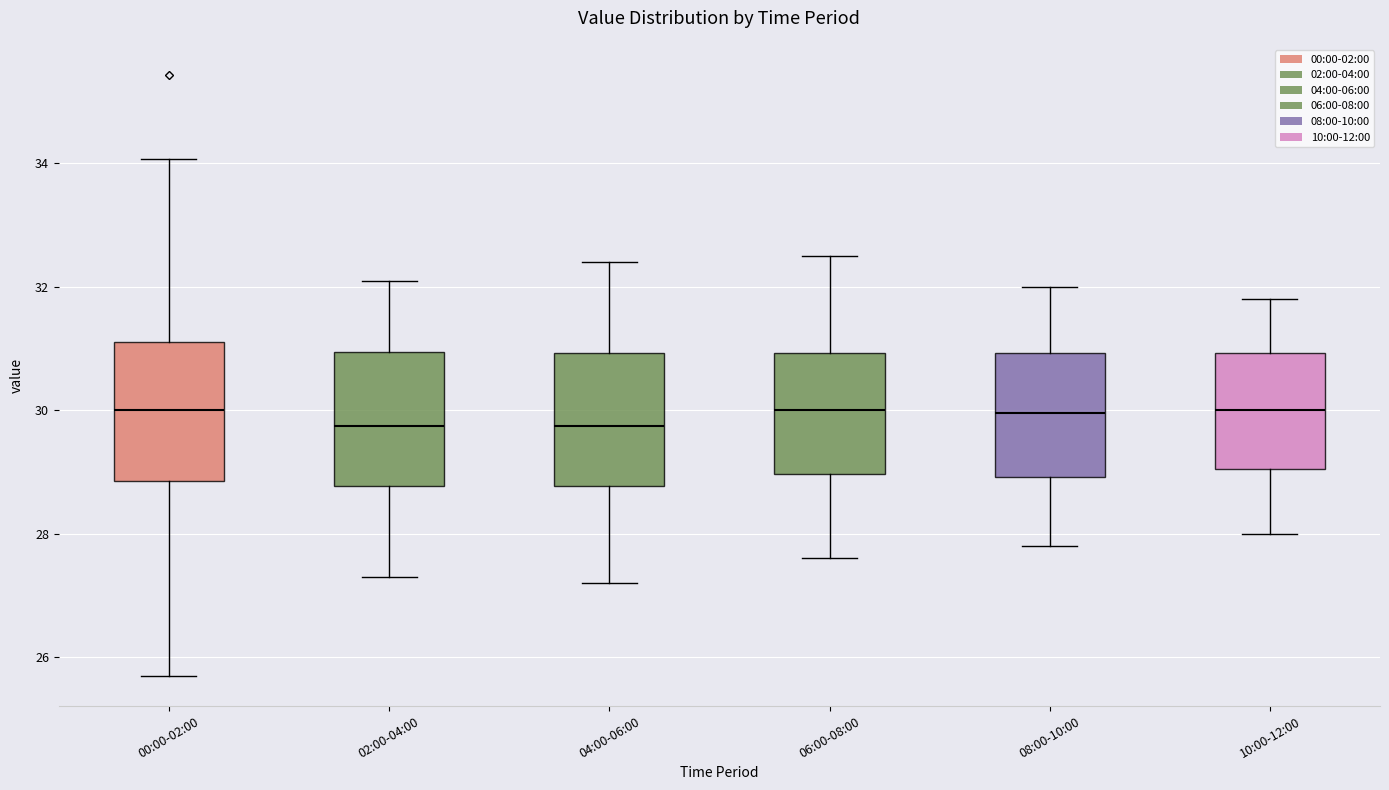

Reading left to right, transcribe this box plot: for each box, give where its median line is, the range the box spans, and where its two whiskers end, as read against the y-axis. The values are not printed on the chart, so give them approximately, as read against the axis.

00:00-02:00: median 30.0, box 28.8 to 31.0, whiskers 25.8 to 34.0
02:00-04:00: median 29.8, box 28.8 to 31.0, whiskers 27.4 to 32.2
04:00-06:00: median 29.8, box 28.8 to 31.0, whiskers 27.2 to 32.4
06:00-08:00: median 30.0, box 29.0 to 31.0, whiskers 27.6 to 32.6
08:00-10:00: median 30.0, box 29.0 to 31.0, whiskers 27.8 to 32.0
10:00-12:00: median 30.0, box 29.0 to 31.0, whiskers 28.0 to 31.8